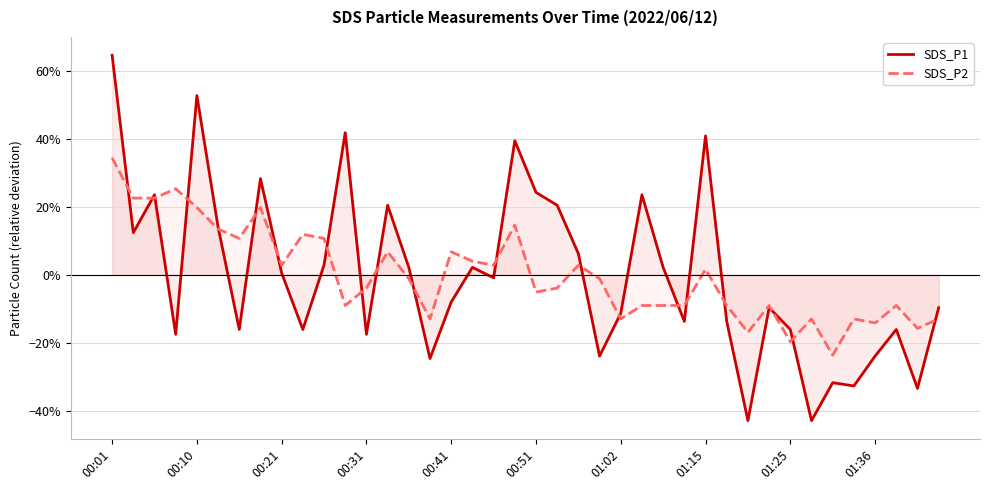

Does the chart have visible grid lines?

Yes